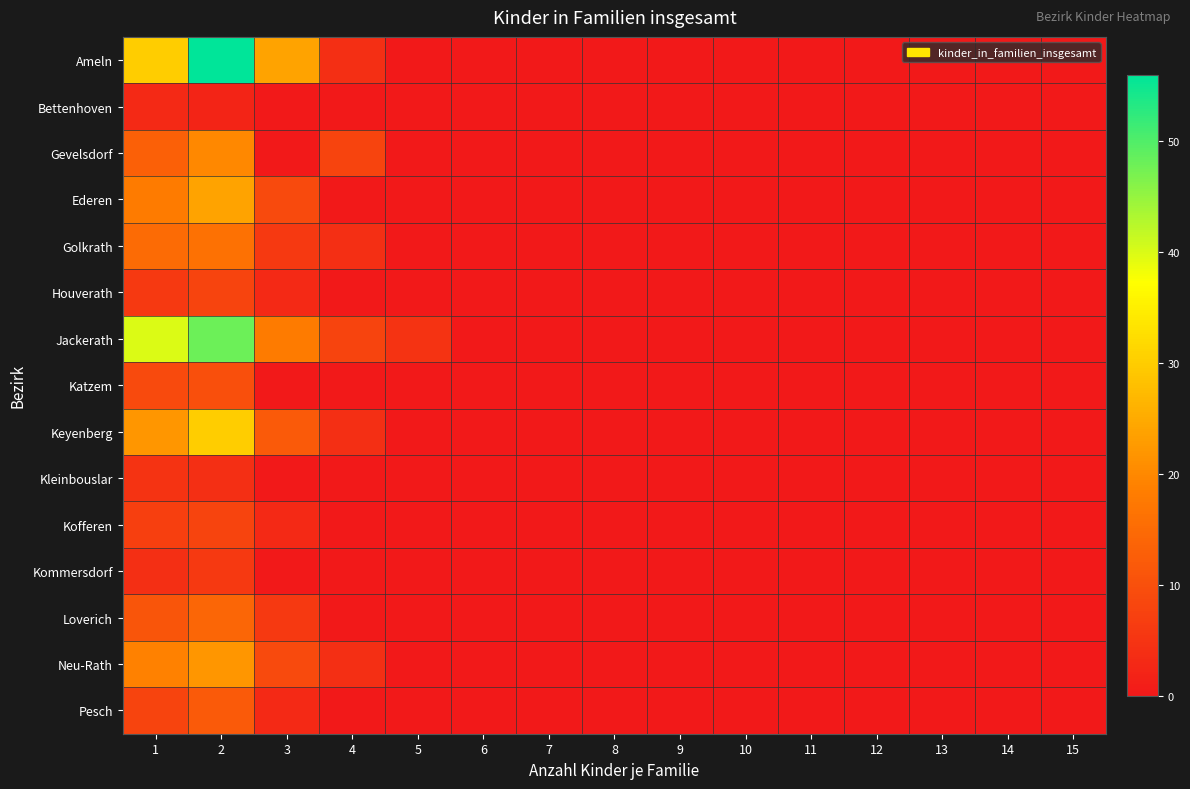

How many data points does each series have?

15